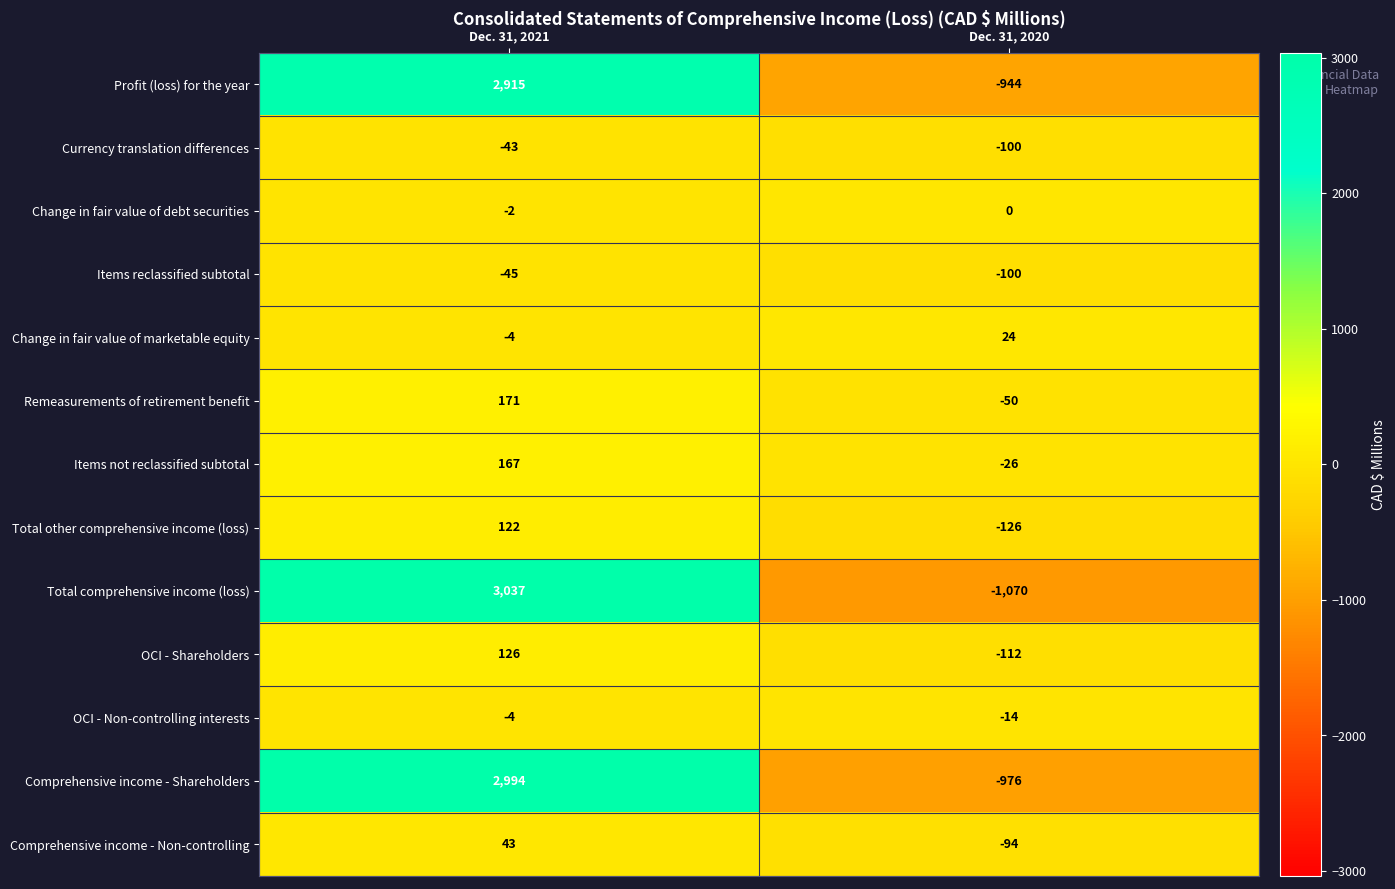

Reading left to right, what are all the values shown in this chart?

Profit (loss) for the year: 2915	-944
Currency translation differences: -43	-100
Change in fair value of debt securities: -2	0
Items reclassified subtotal: -45	-100
Change in fair value of marketable equity: -4	24
Remeasurements of retirement benefit: 171	-50
Items not reclassified subtotal: 167	-26
Total other comprehensive income (loss): 122	-126
Total comprehensive income (loss): 3037	-1070
OCI - Shareholders: 126	-112
OCI - Non-controlling interests: -4	-14
Comprehensive income - Shareholders: 2994	-976
Comprehensive income - Non-controlling: 43	-94